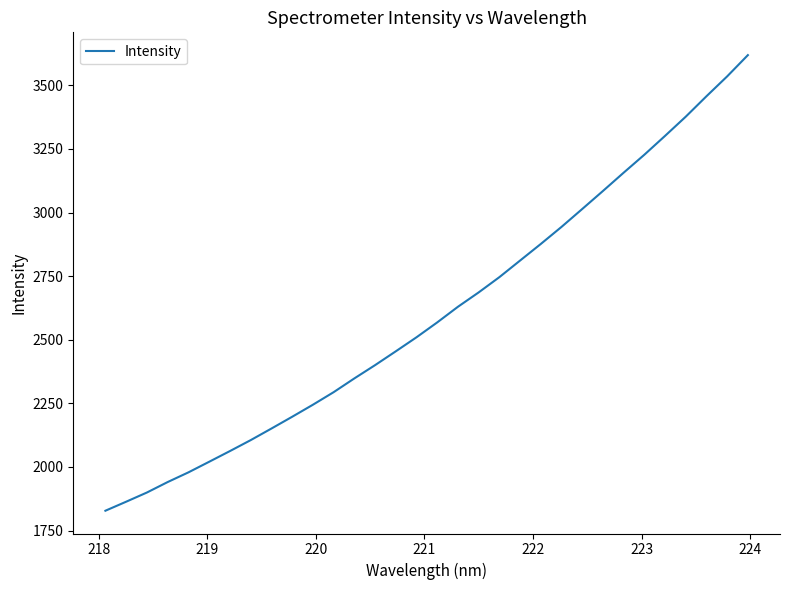

What is the difference between the maximum and minimum values?

1790.4